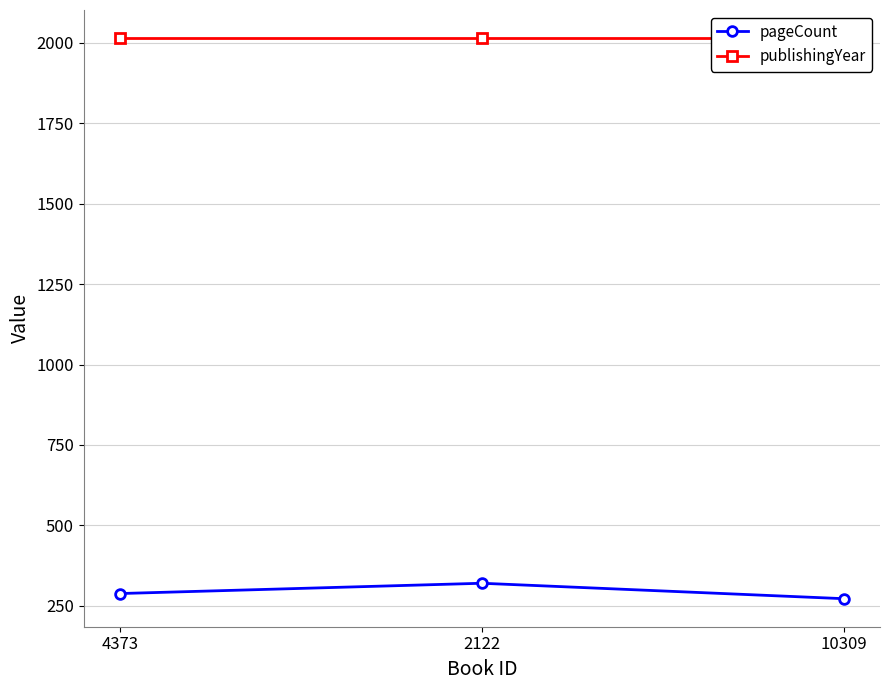

What are all the series names shown in the legend?

pageCount, publishingYear